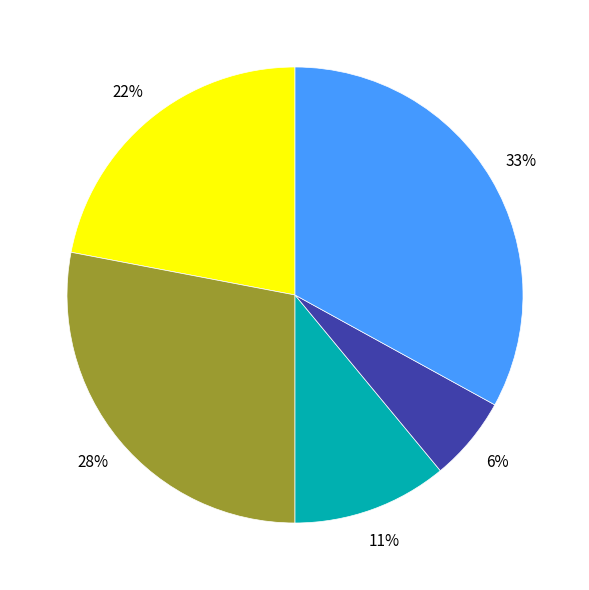

To the nearest percent, what is the average slice percentage?

20%